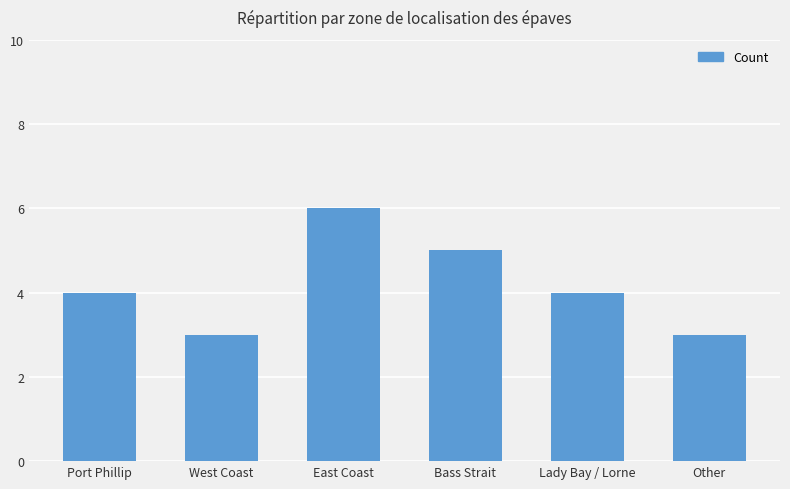

What is the smallest value displayed?

3